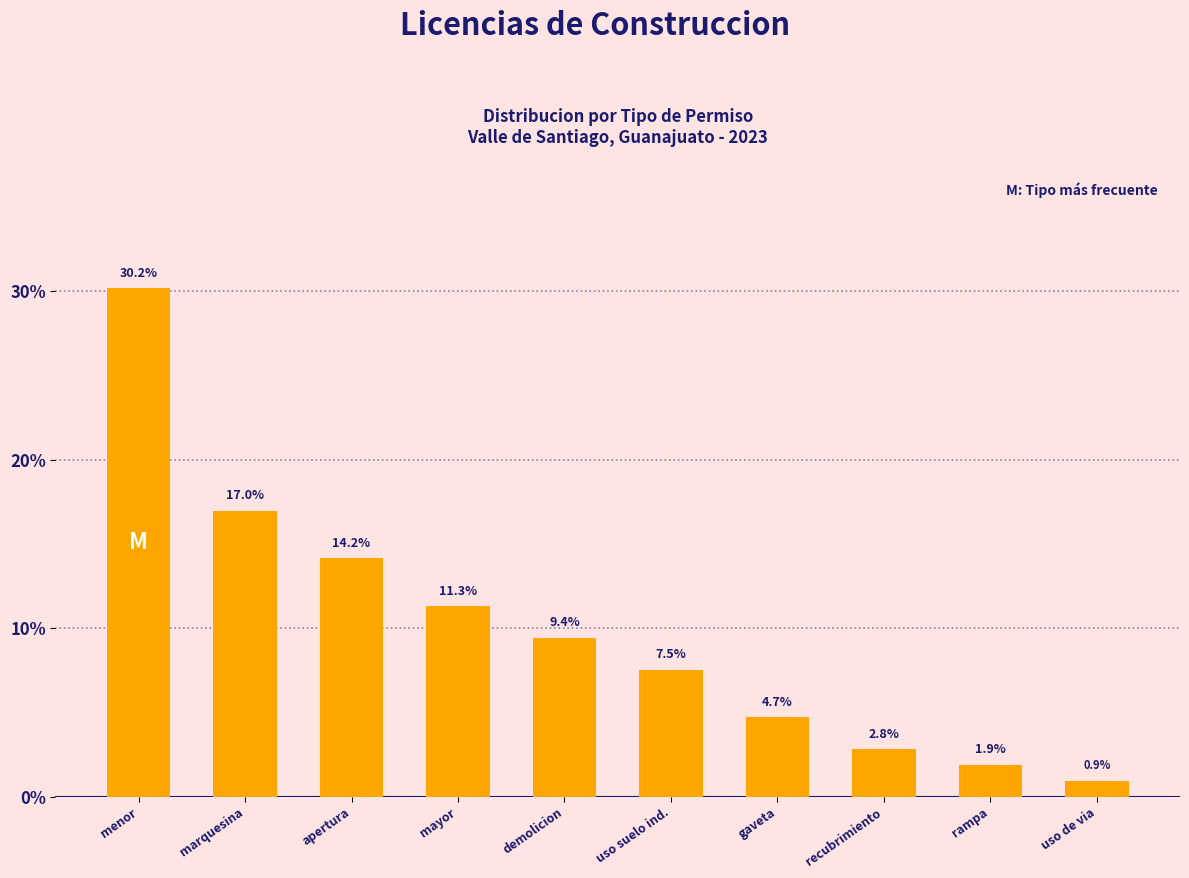

Which label corresponds to the smallest value in the chart?

uso de via